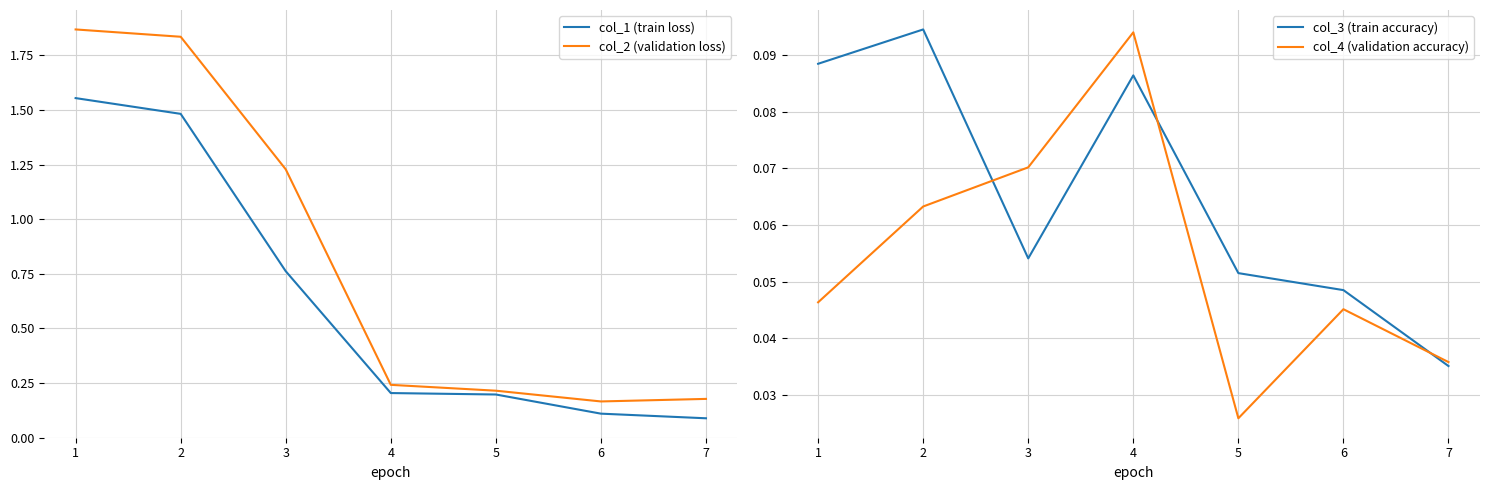

At which label is col_2 (validation loss) closest to 1?

3